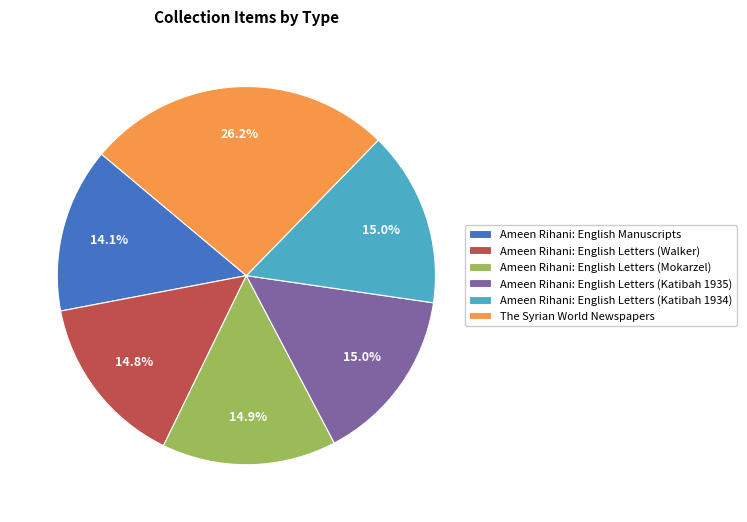

Combined, what portion of the pie is Ameen Rihani: English Manuscripts and Ameen Rihani: English Letters (Katibah 1935)?

29.1%